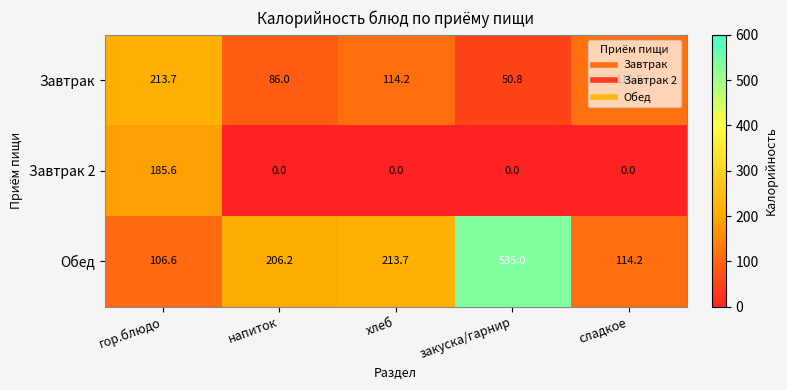

How many series are shown in this chart?

3